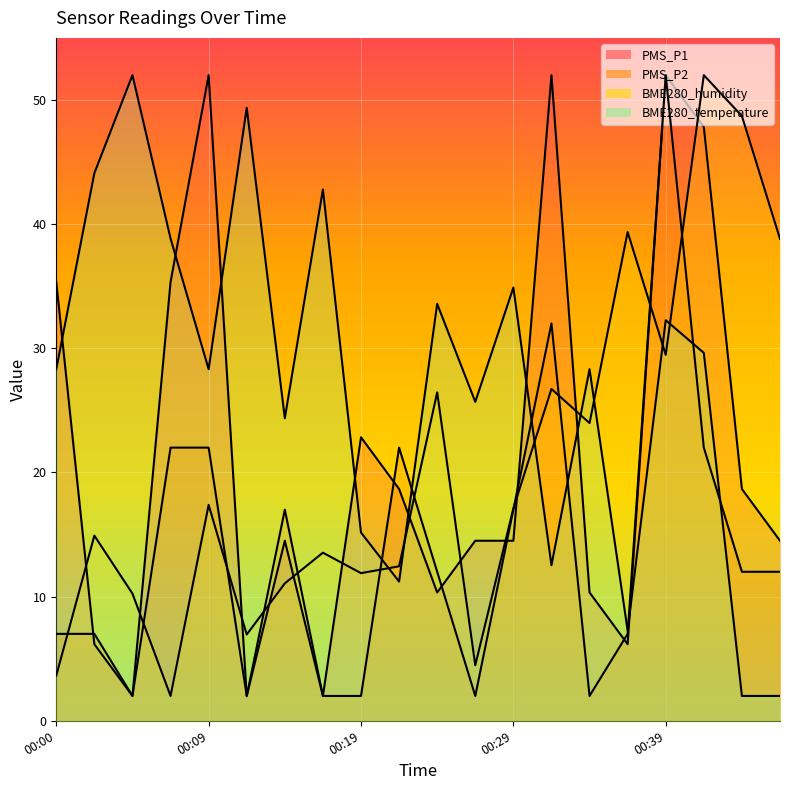

Does the chart display data point markers on the line(s)?

No